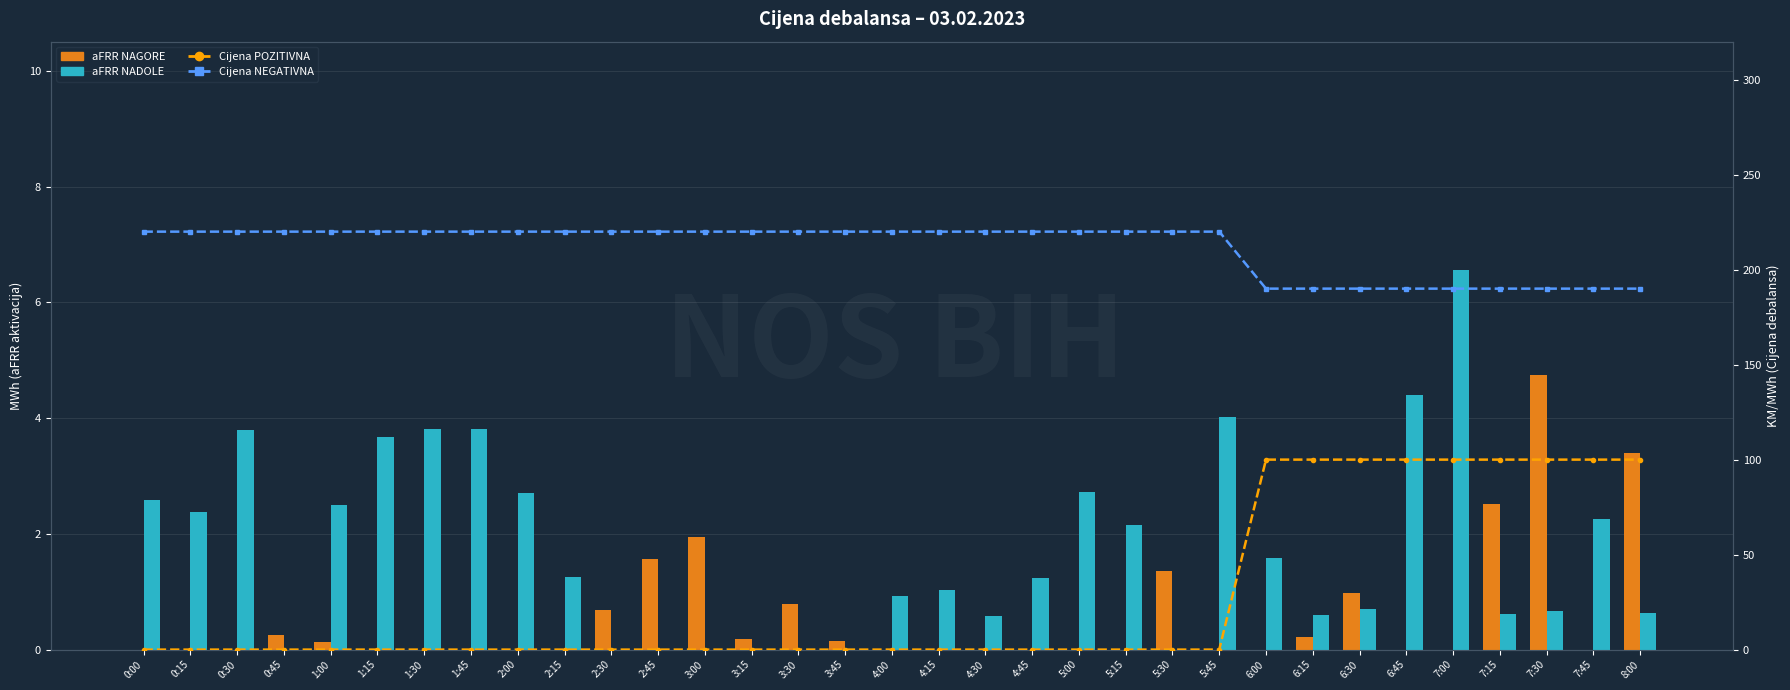

The value of Cijena POZITIVNA at 4:15 is -47.9. True or false?

False